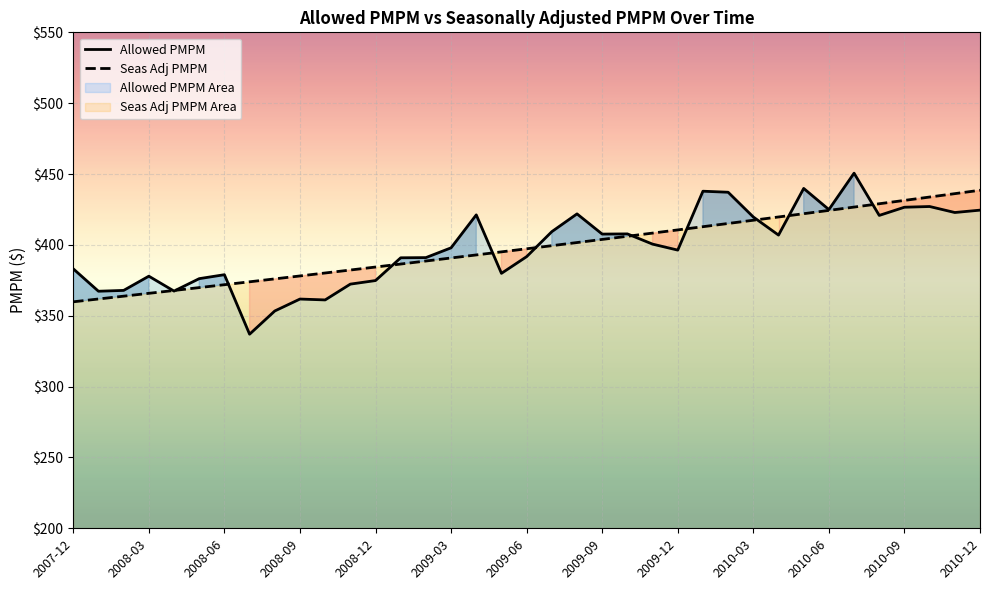

What is the difference between the second highest and minimum values in the Allowed PMPM series?

102.9